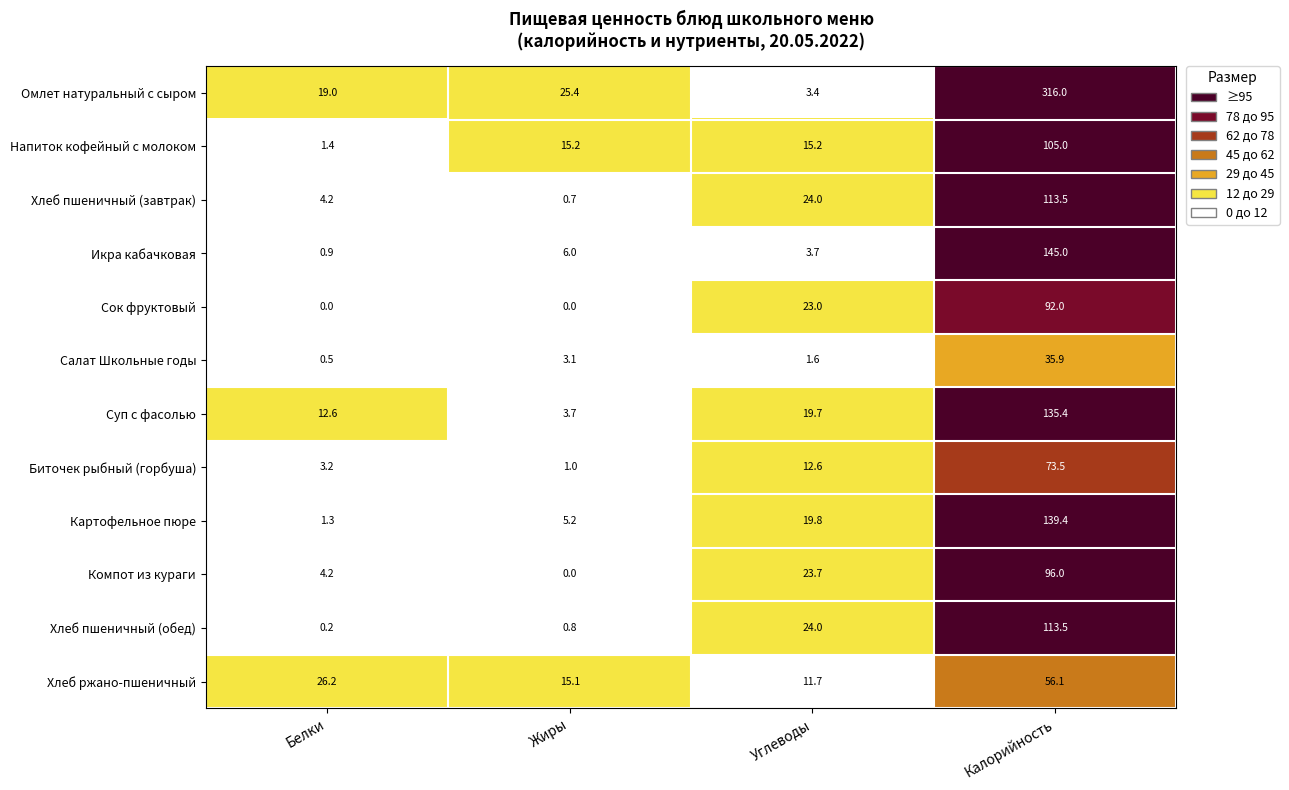

At how many categories does at least one series exceed 96?

1